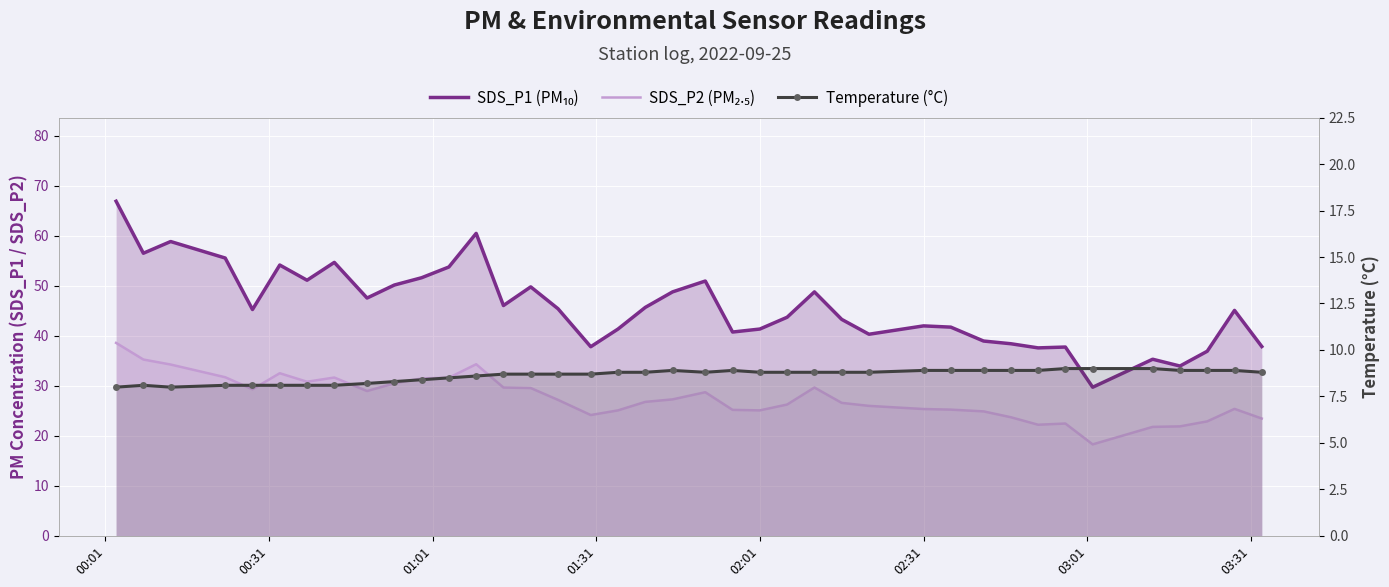

Reading right to left, list all the values displayed in this chart.

SDS_P1 (PM₁₀): 37.9	45.1	36.9	34.0	35.3	29.7	37.8	37.6	38.4	39.0	41.8	42.0	40.3	43.3	48.8	43.7	41.4	40.8	51.0	48.8	45.7	41.4	37.8	45.4	49.8	46.1	60.5	53.8	51.6	50.2	47.6	54.7	51.1	54.2	45.3	55.6	58.9	56.5	66.9
SDS_P2 (PM₂.₅): 23.5	25.4	22.9	21.9	21.8	18.3	22.5	22.2	23.7	24.9	25.2	25.4	26.0	26.6	29.7	26.3	25.1	25.2	28.7	27.3	26.8	25.1	24.2	27.2	29.6	29.7	34.3	31.6	31.5	30.5	29.0	31.7	30.8	32.5	29.3	31.7	34.3	35.3	38.6
Temperature (°C): 8.8	8.9	8.9	8.9	9.0	9.0	9.0	8.9	8.9	8.9	8.9	8.9	8.8	8.8	8.8	8.8	8.8	8.9	8.8	8.9	8.8	8.8	8.7	8.7	8.7	8.7	8.6	8.5	8.4	8.3	8.2	8.1	8.1	8.1	8.1	8.1	8.0	8.1	8.0